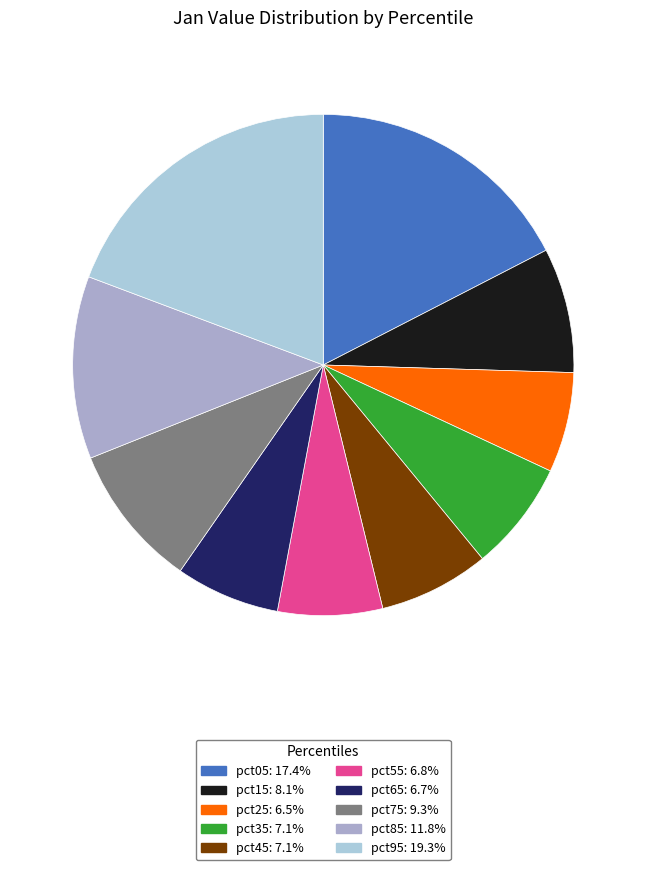

What percentage is the pct45 slice, to the nearest percent?

7%